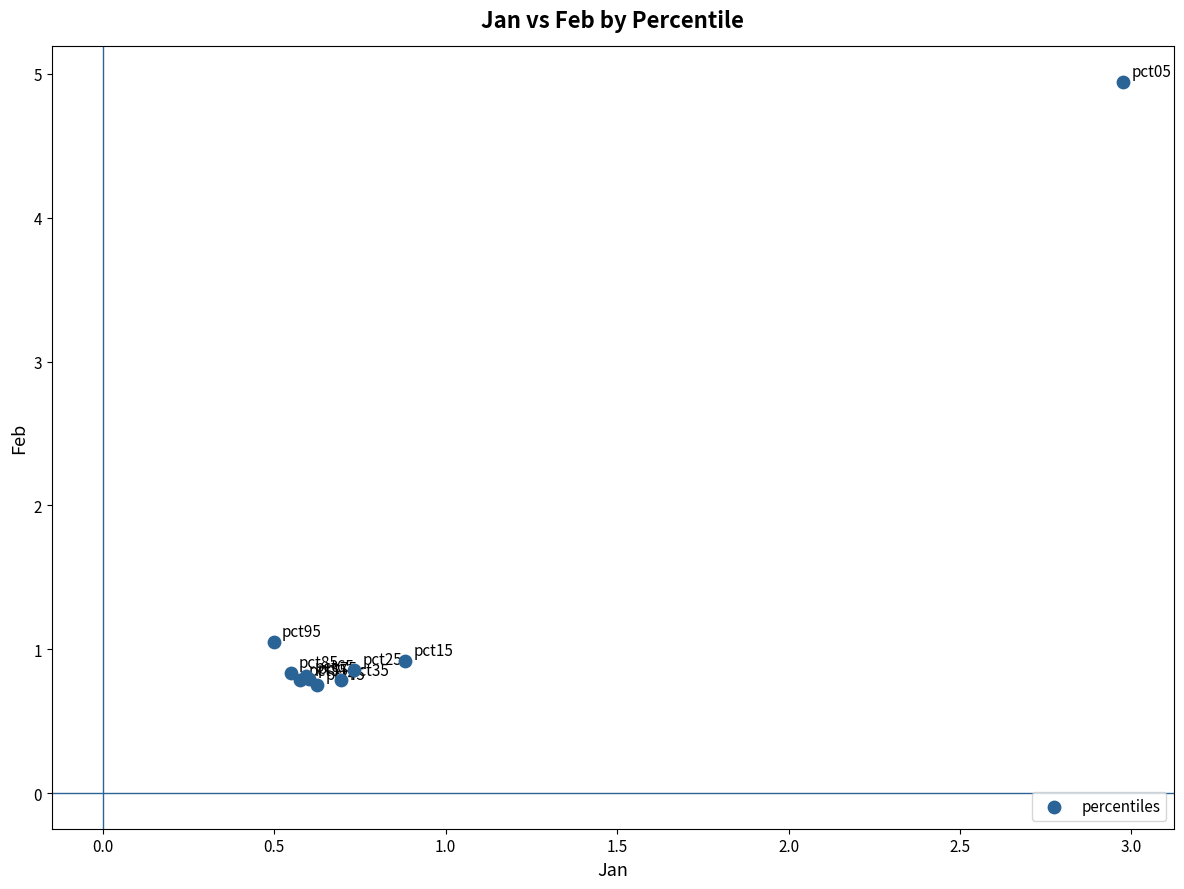

What Y value in the scatter plot is closest to 2?

1.1